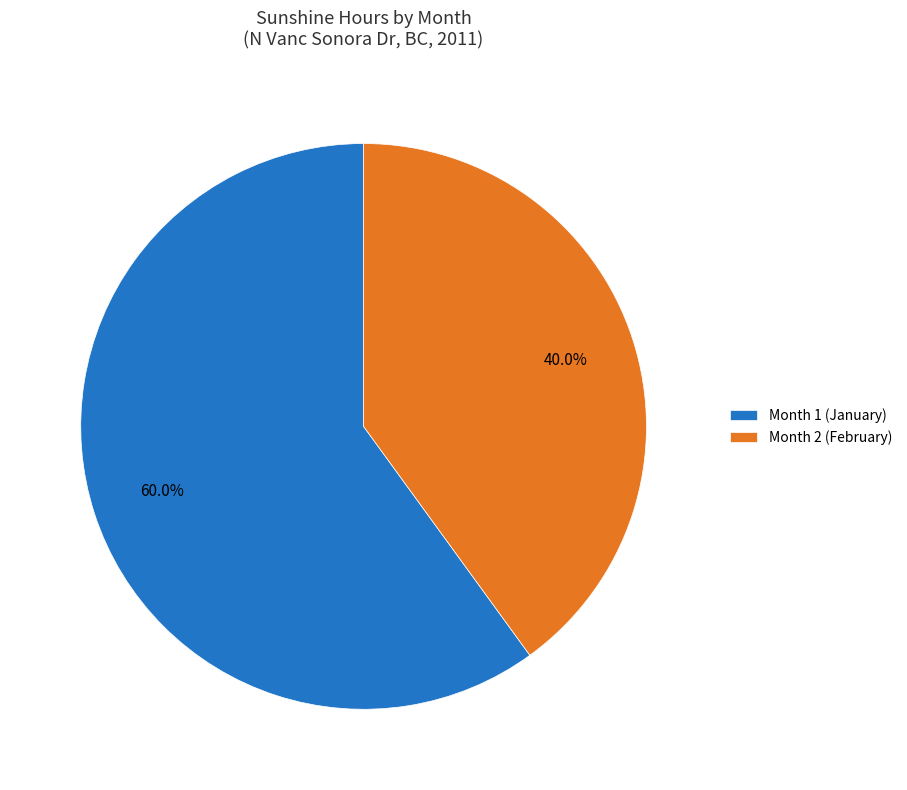

What is the smallest slice in the pie chart?

Month 2